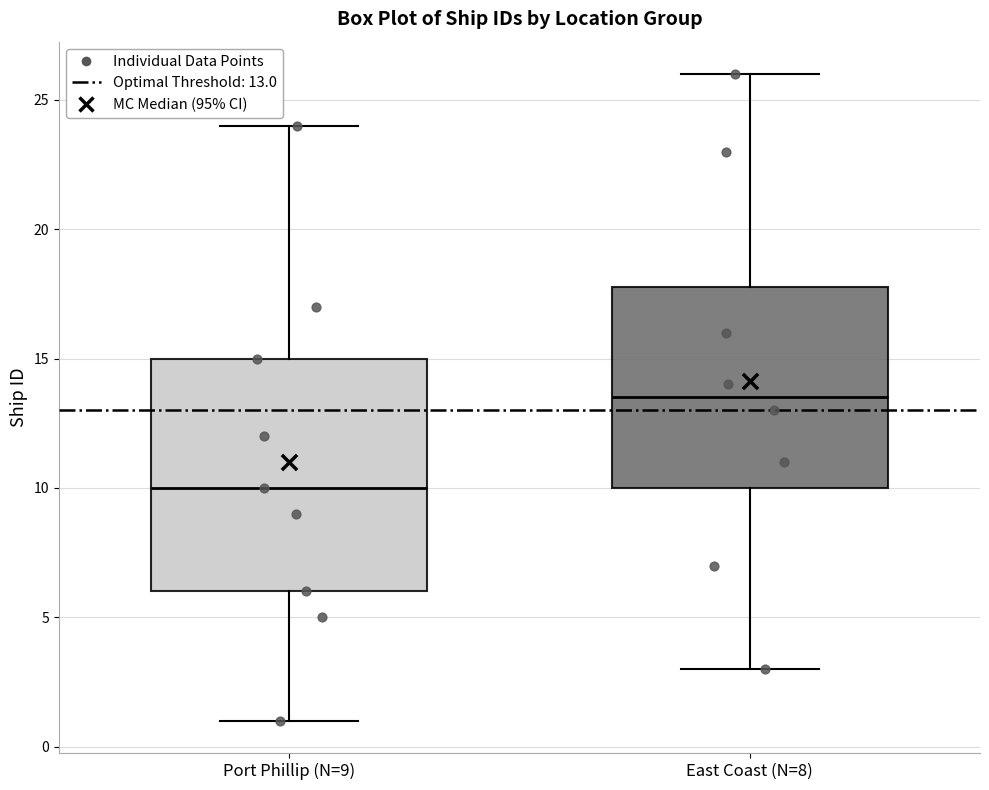

Where is the upper edge of the box for East Coast (N=8) on the y-axis? The values are not printed on the chart, so give them approximately, as read against the axis.

18.0